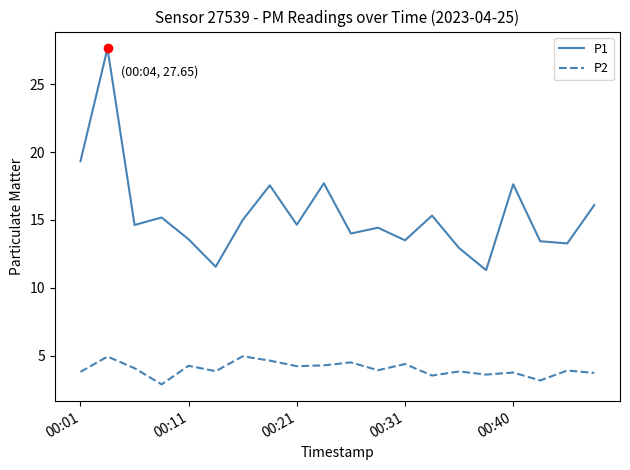

True or false: P2 and P1 cross at least once.

False